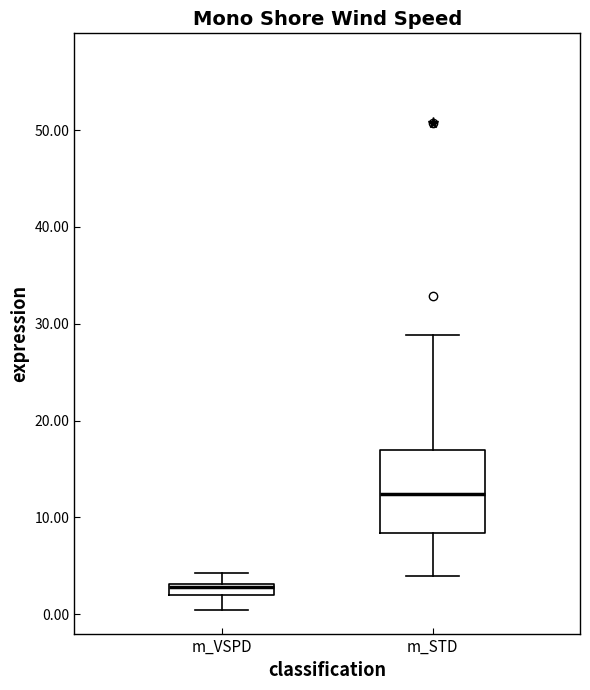

Which box is the tallest, from its lower edge to its upper edge?

m_STD